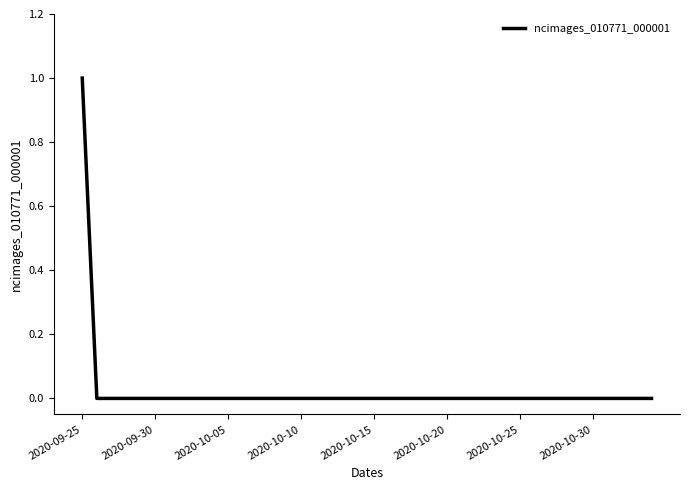

Is this an area chart (filled region under the line)?

No